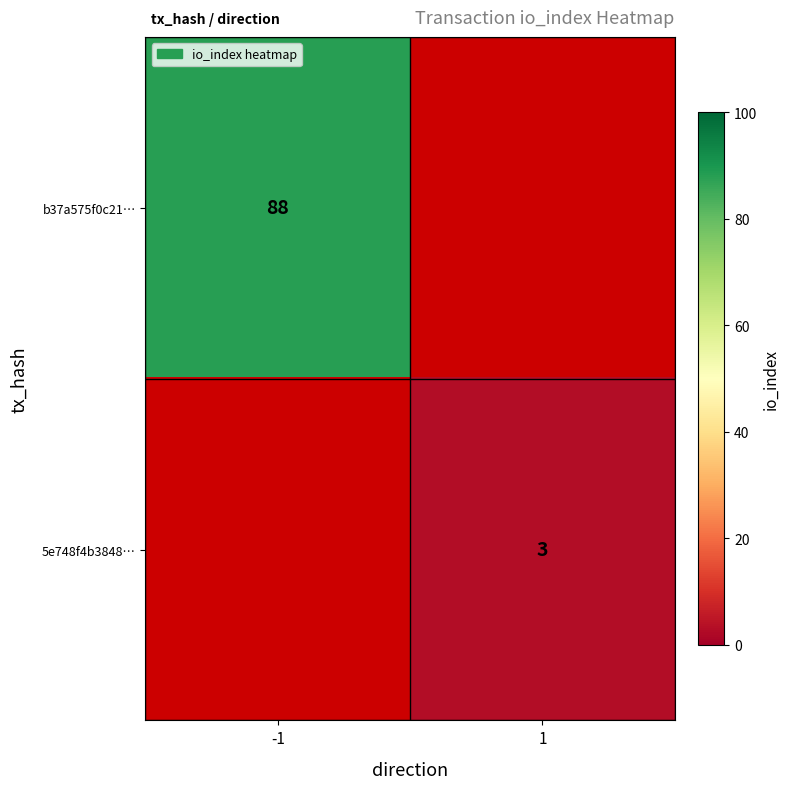

The value of 5e748f4b3848… at 1 is 4. True or false?

False